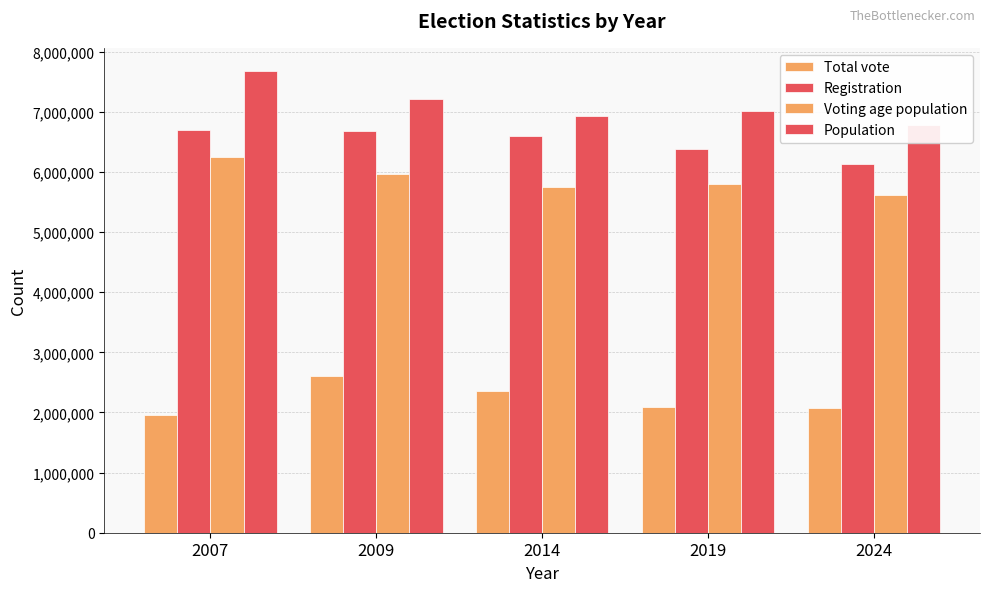

What is the maximum value shown in the chart?

7679290